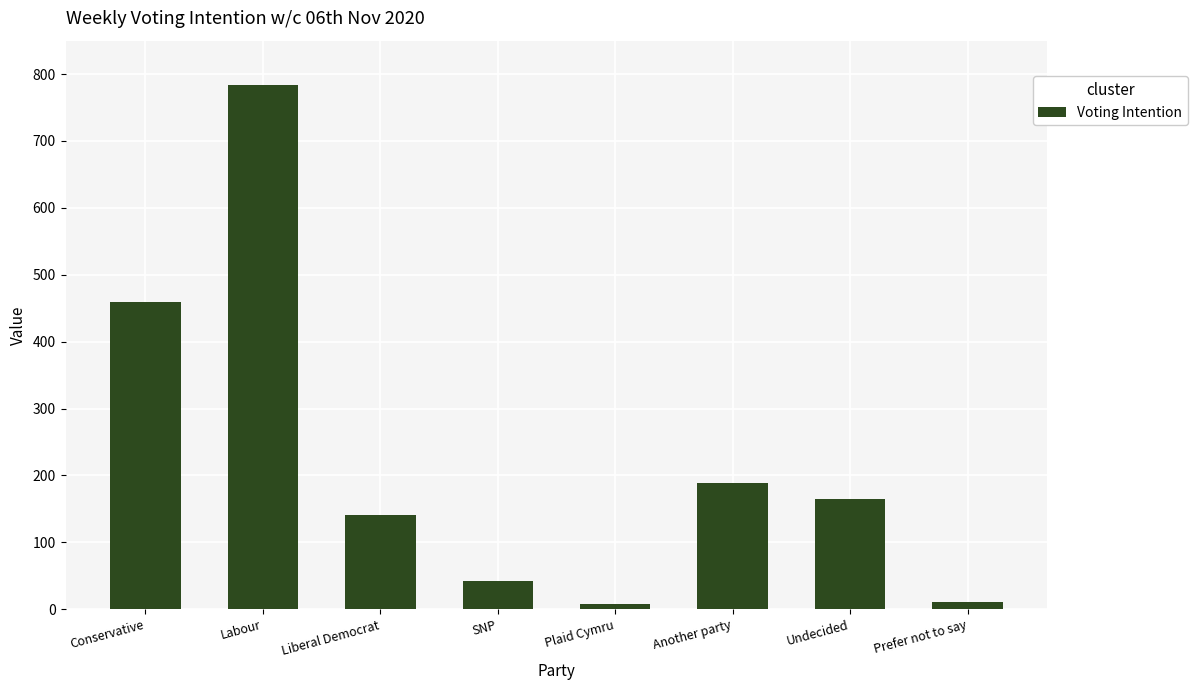

What is the sum of all values?

1800